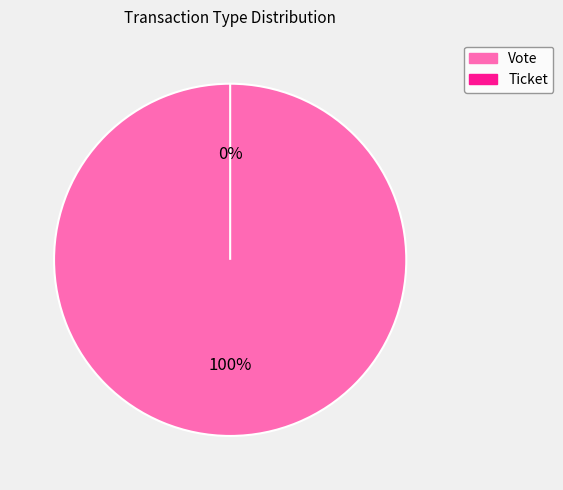

What is the total percentage of Ticket and Vote?

100.0%